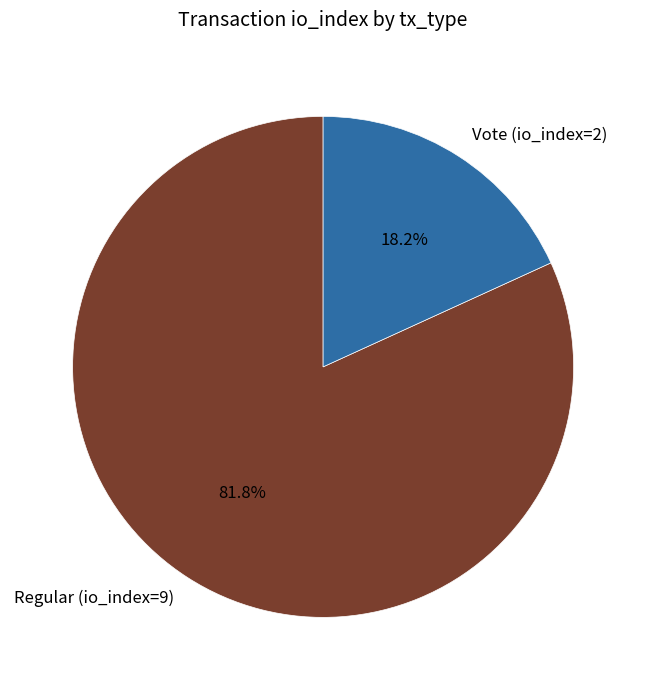

What percentage is NOT represented by Regular (io_index=9)?

18.2%